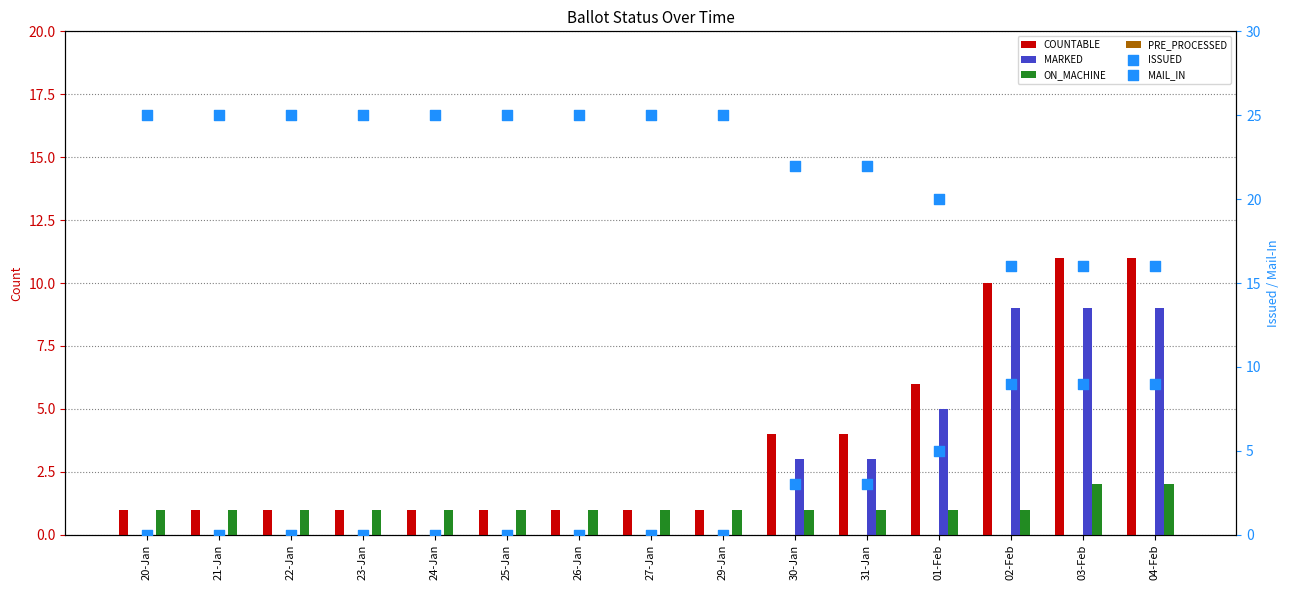

What are all the series names shown in the legend?

COUNTABLE, MARKED, ON_MACHINE, PRE_PROCESSED, ISSUED, MAIL_IN